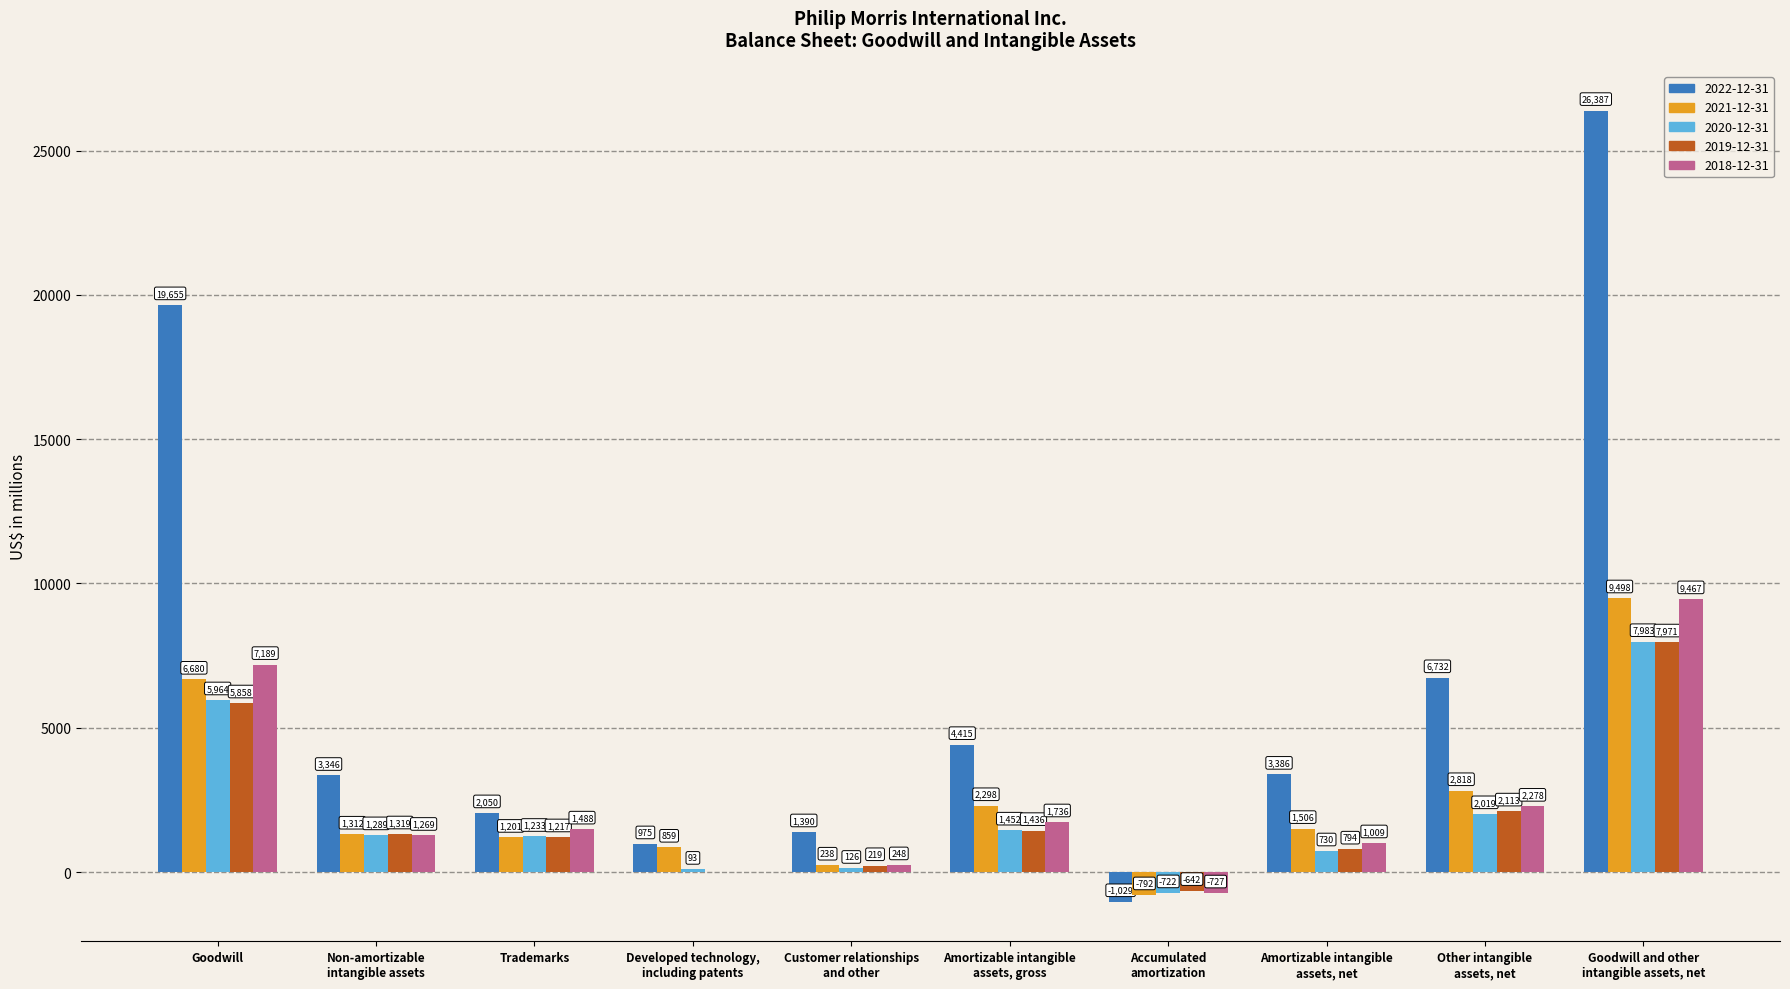

How many groups of bars are there?

10